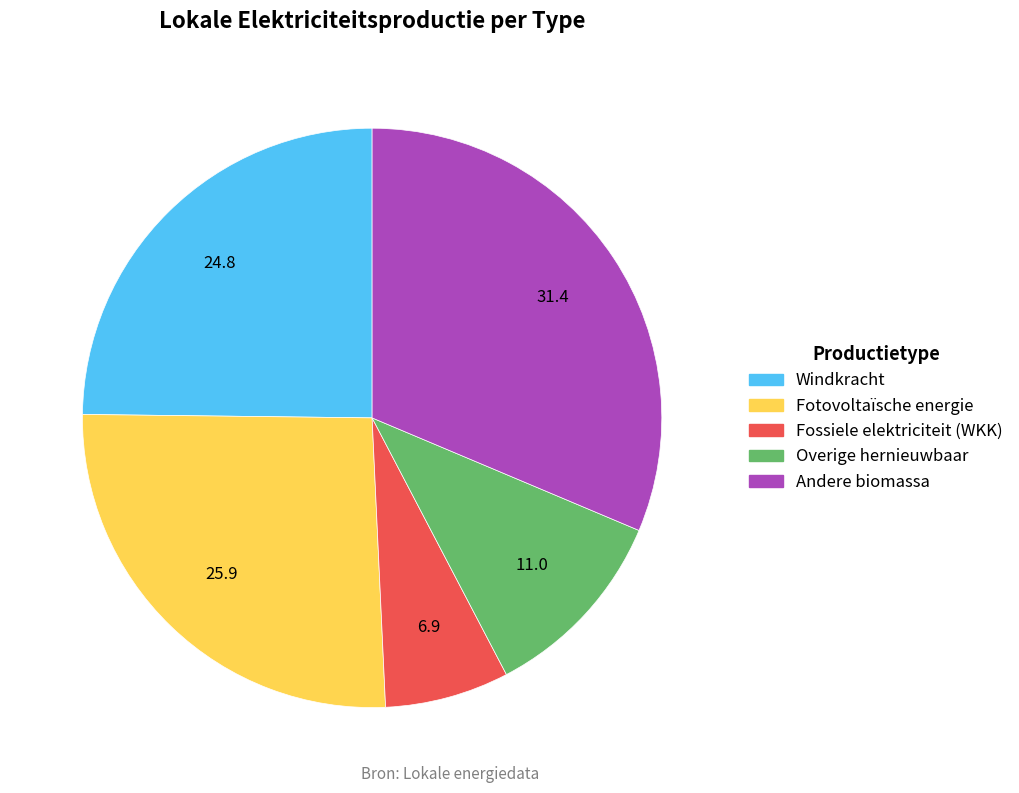

How many segments does this pie chart have?

5